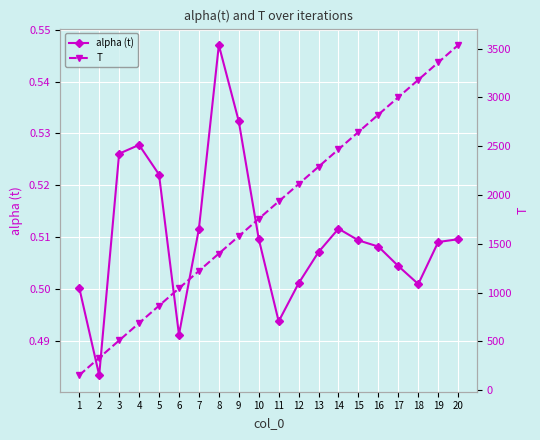

What is the minimum value shown in the chart?

0.5